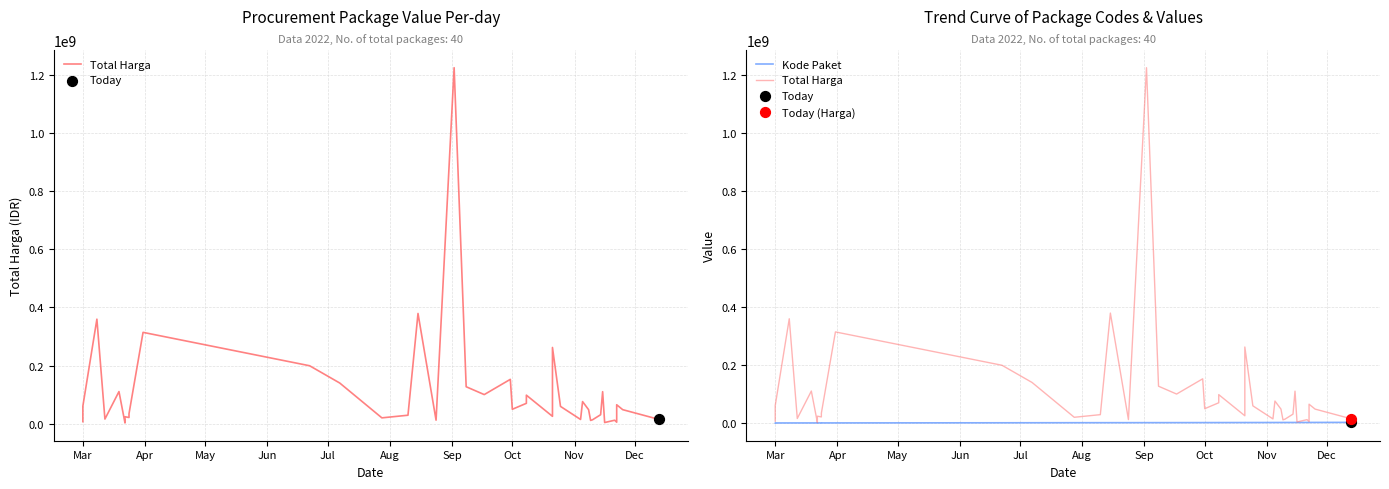

What are all the series names shown in the legend?

Total Harga, Kode Paket